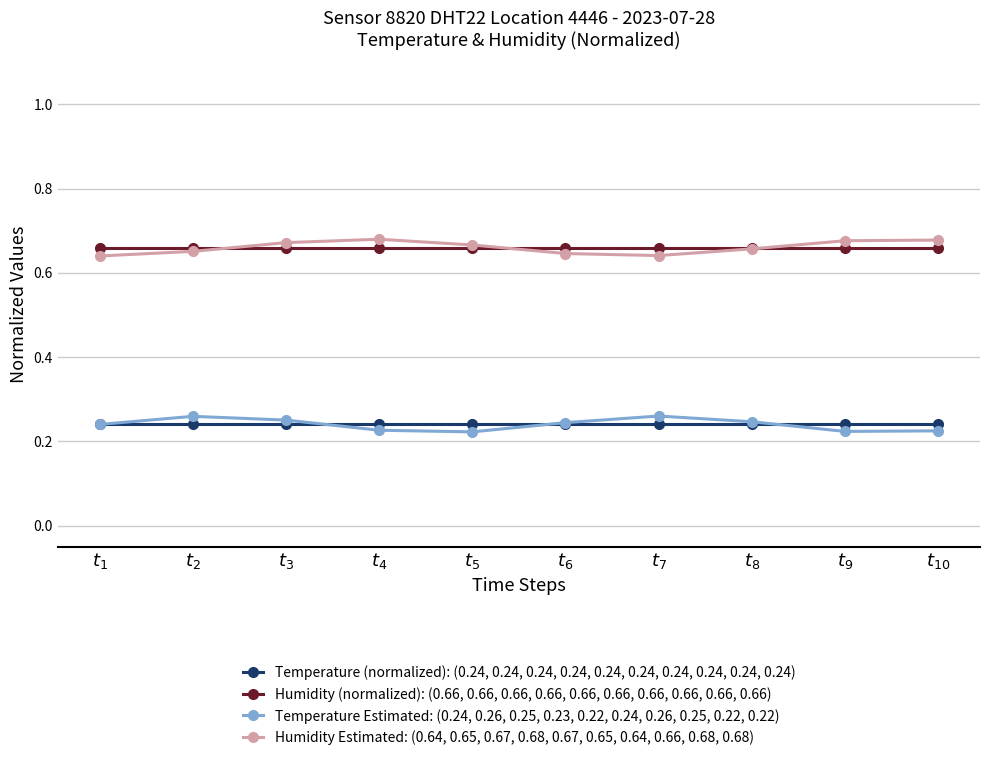

True or false: Humidity (normalized): (0.66, 0.66, 0.66, 0.66, 0.66, 0.66, 0.66, 0.66, 0.66, 0.66) and Temperature Estimated: (0.24, 0.26, 0.25, 0.23, 0.22, 0.24, 0.26, 0.25, 0.22, 0.22) cross at least once.

False